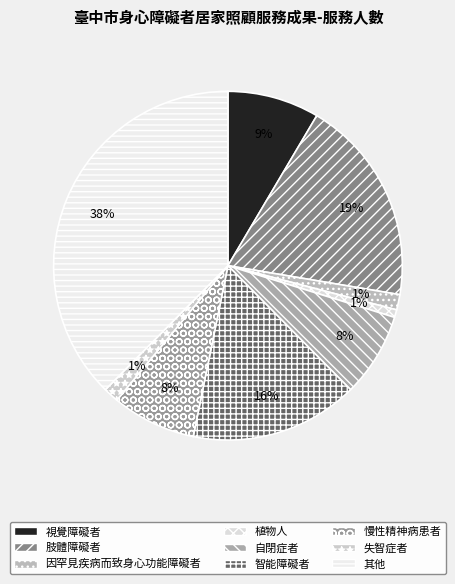

Which has a higher value, 因罕見疾病而致身心功能障礙者 or 慢性精神病患者?

慢性精神病患者